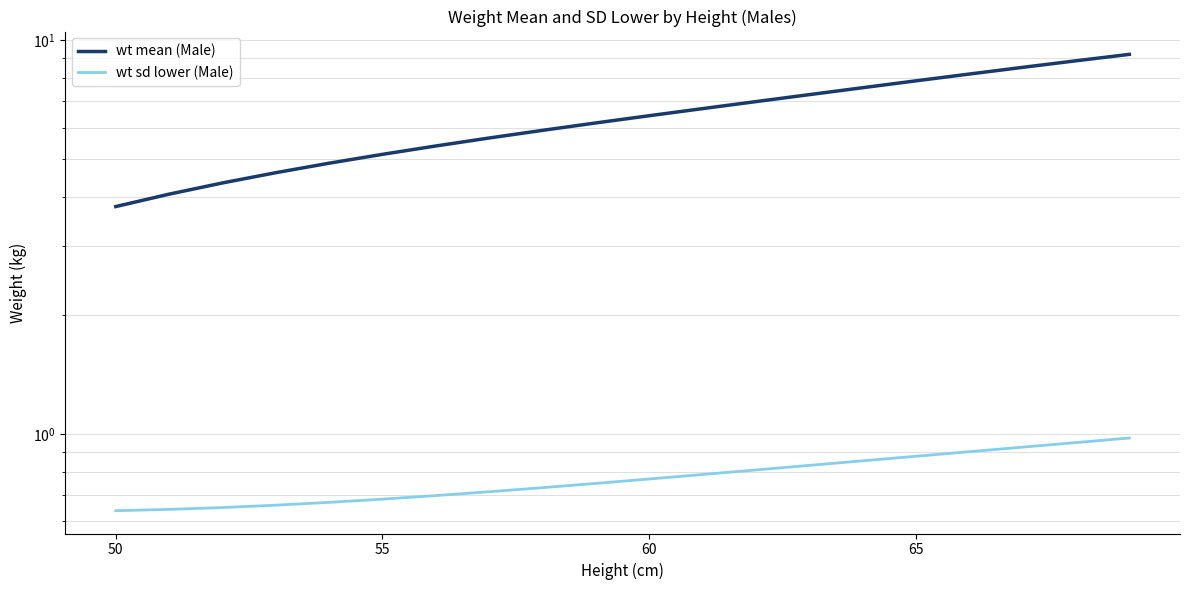

List the series in order of their overall mean, highest first.

wt mean (Male), wt sd lower (Male)